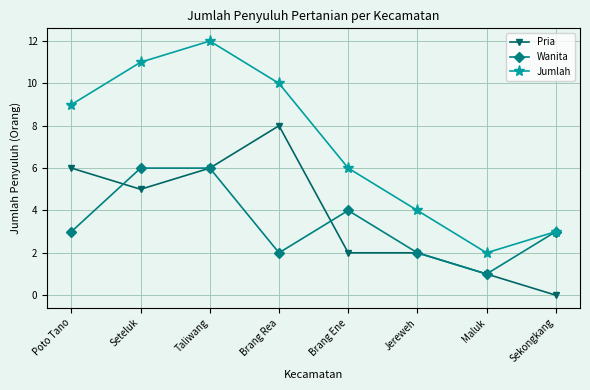

At which category is the sum across all series the highest?

Taliwang